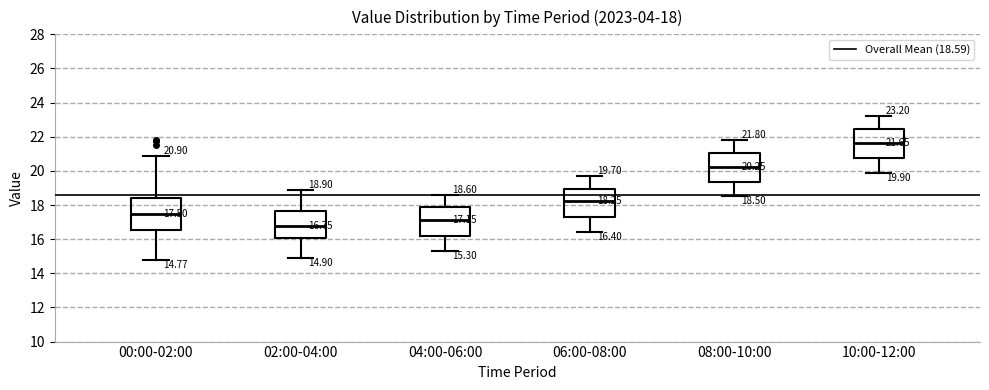

Which box's median line is the highest?

10:00-12:00